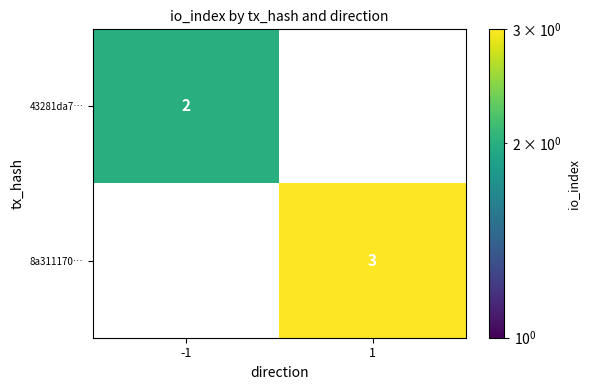

The 43281da7… series shows 2 at -1. True or false?

True